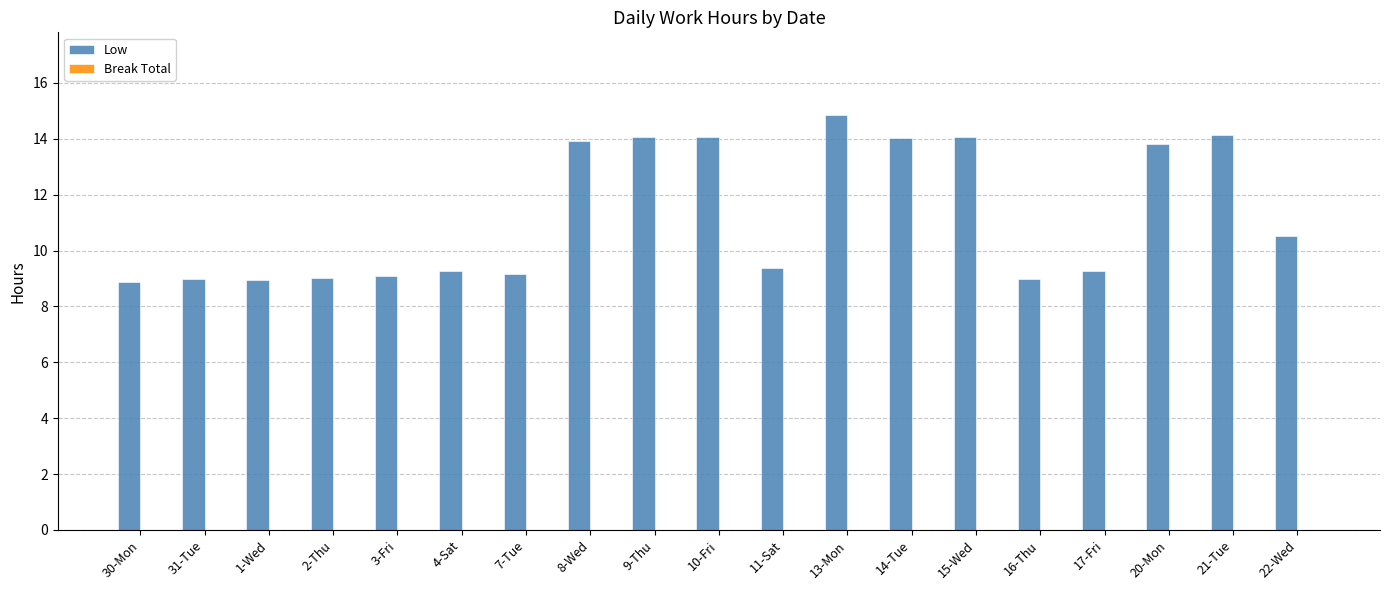

Read the value at 22-Wed.

10.5